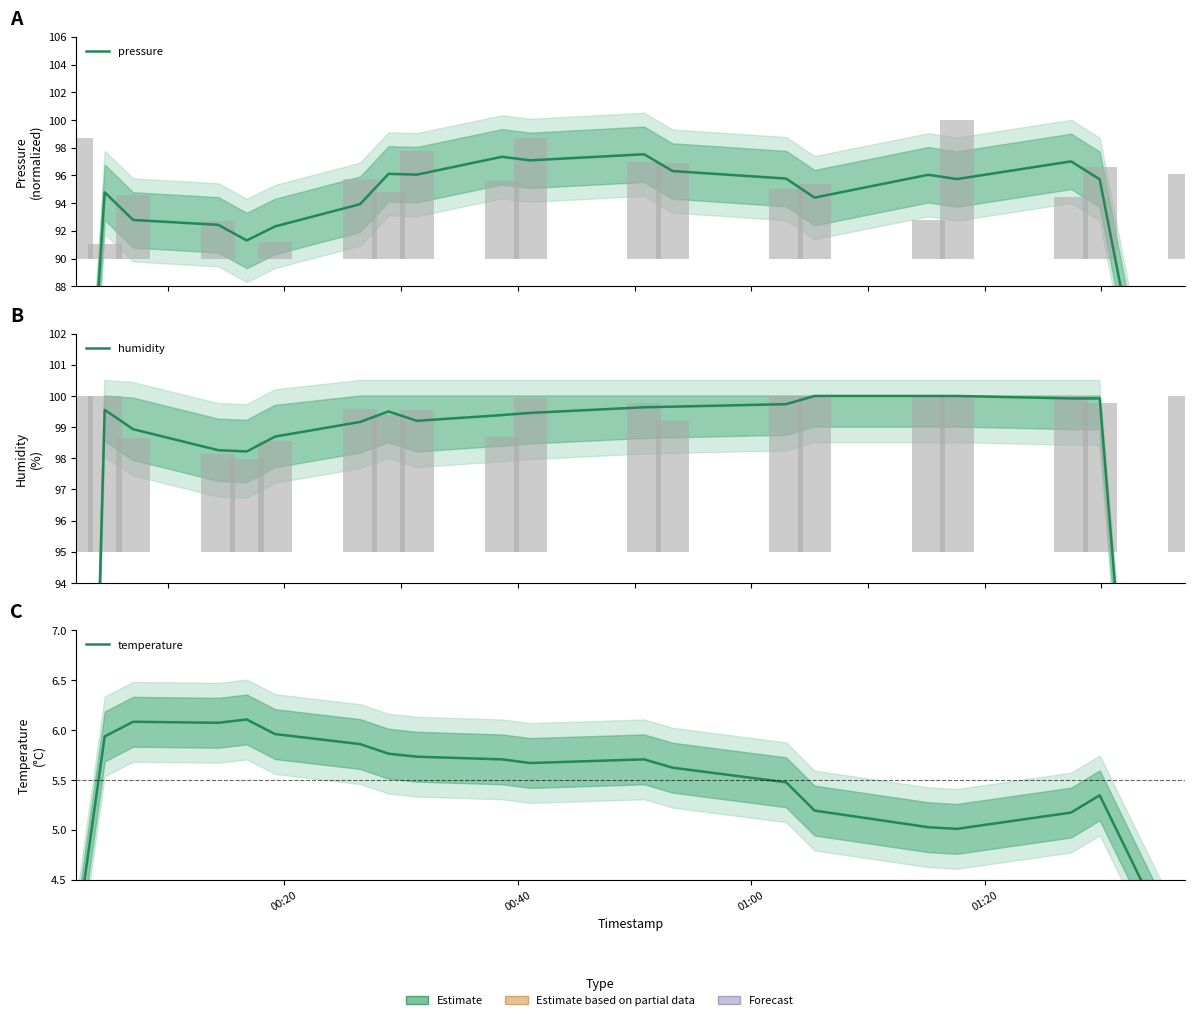

The humidity series shows 134.2 at 01:20. True or false?

False